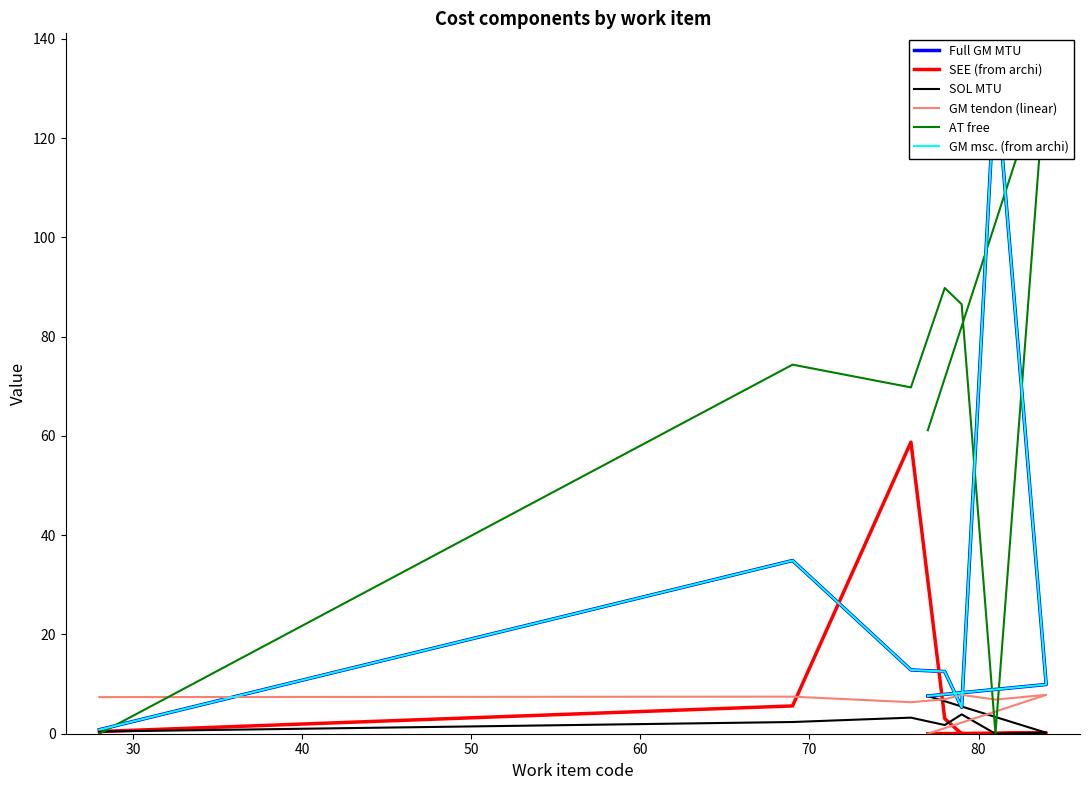

How many series are shown in this chart?

6